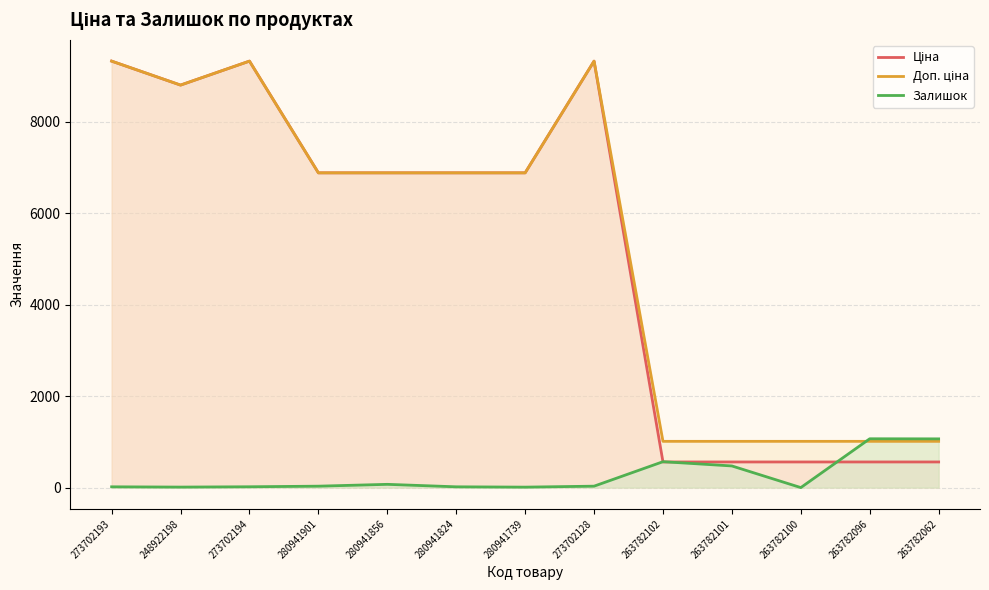

Which series has the widest spread of values?

Ціна